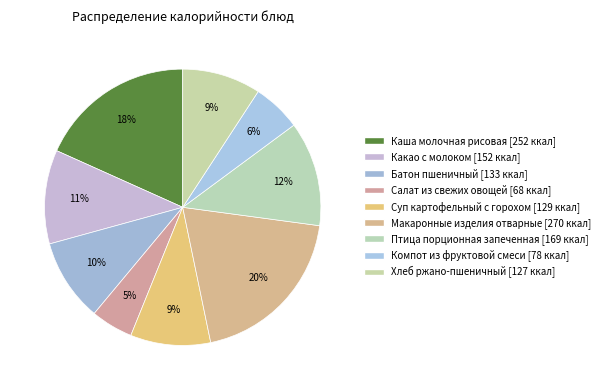

How many slices are in this pie chart?

9